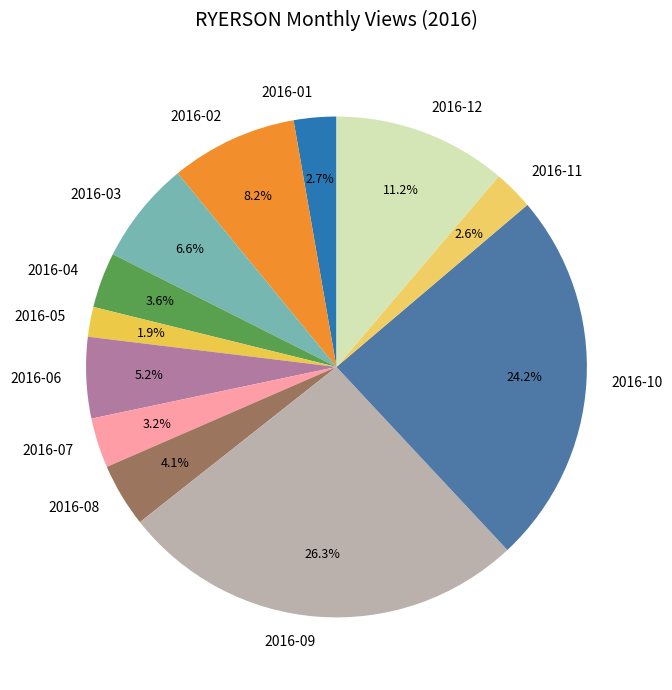

To the nearest percent, what percentage of the pie is 2016-02?

8%